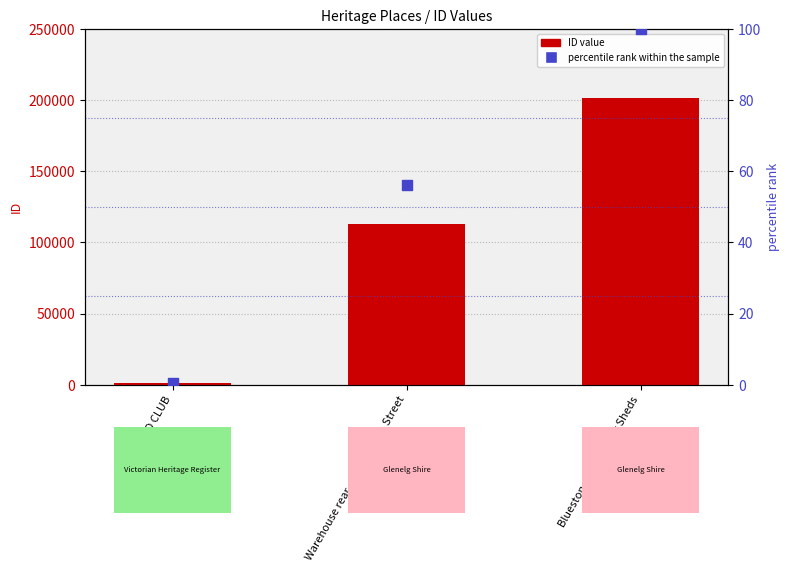

At how many categories does at least one series exceed 68572?

2